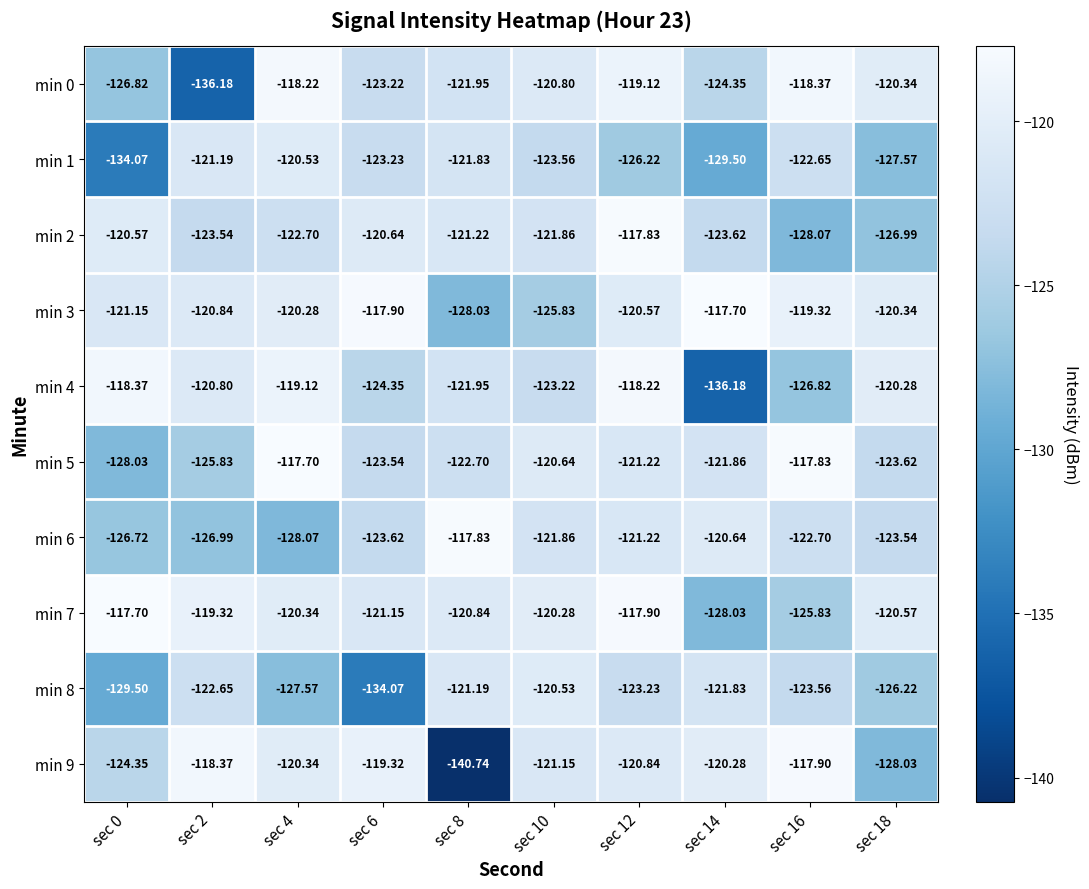

Which series changed the most between sec 2 and sec 4?

min 0